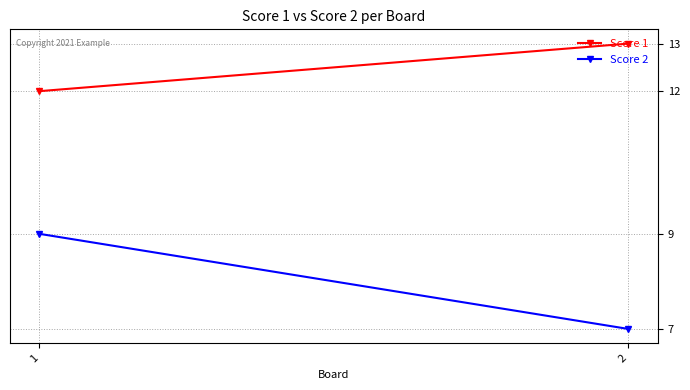

What is the difference between the maximum and minimum values in the Score 1 series?

1